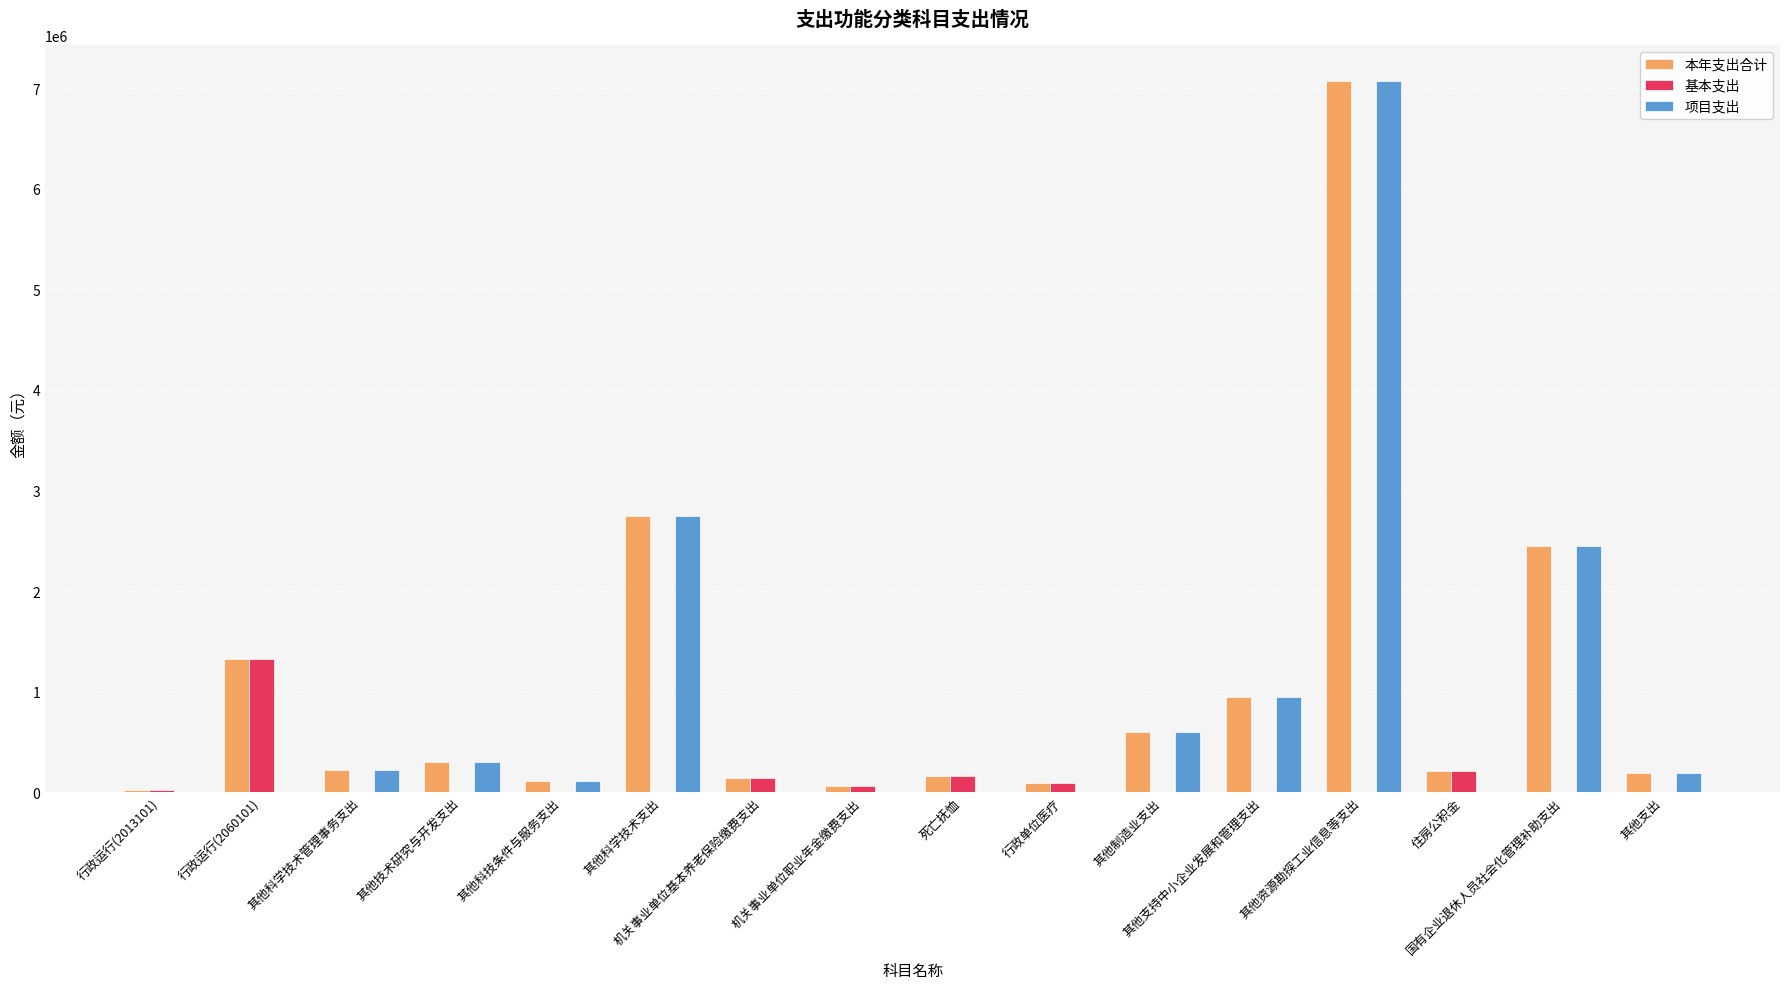

Rank the series at 行政单位医疗 from lowest to highest value.

项目支出, 本年支出合计, 基本支出